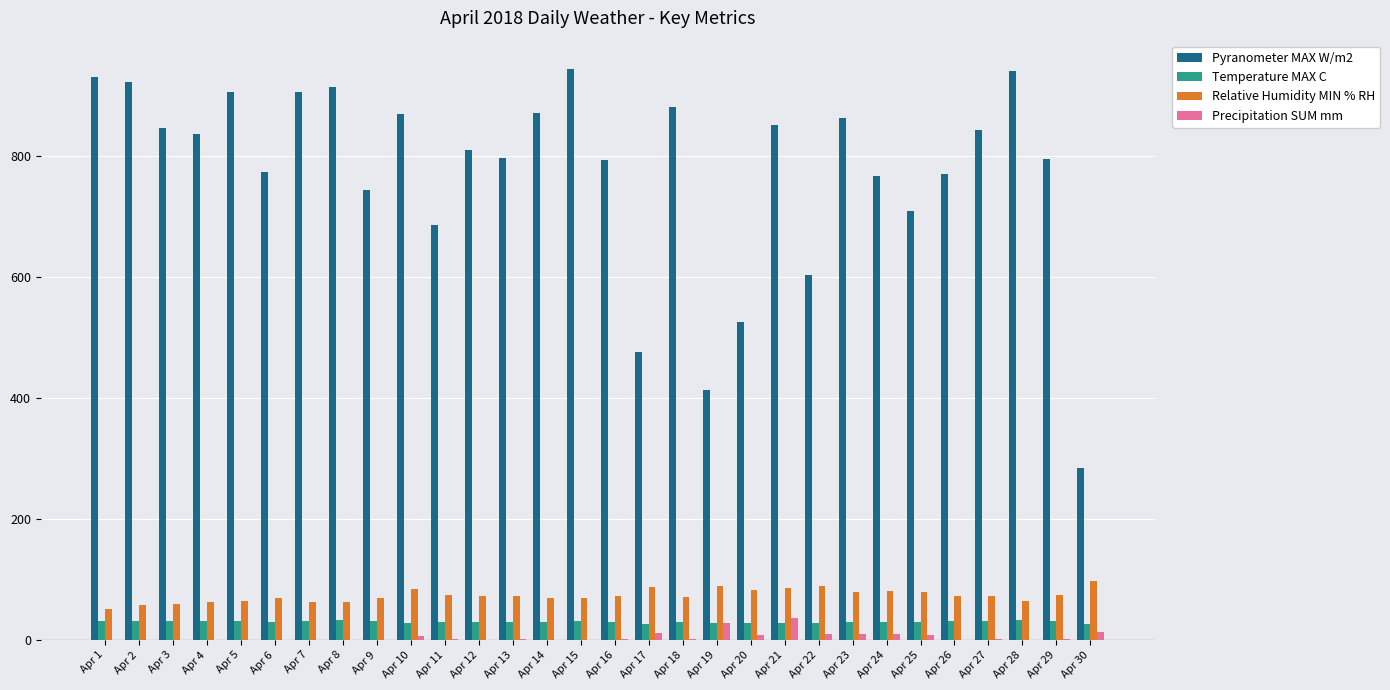

The value of Pyranometer MAX W/m2 at Apr 15 is 1473.9. True or false?

False